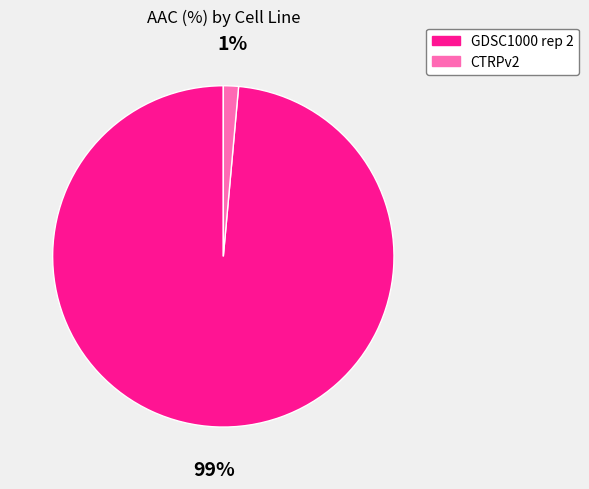

Do CTRPv2 and GDSC1000 rep 2 together represent more than half of the pie?

Yes